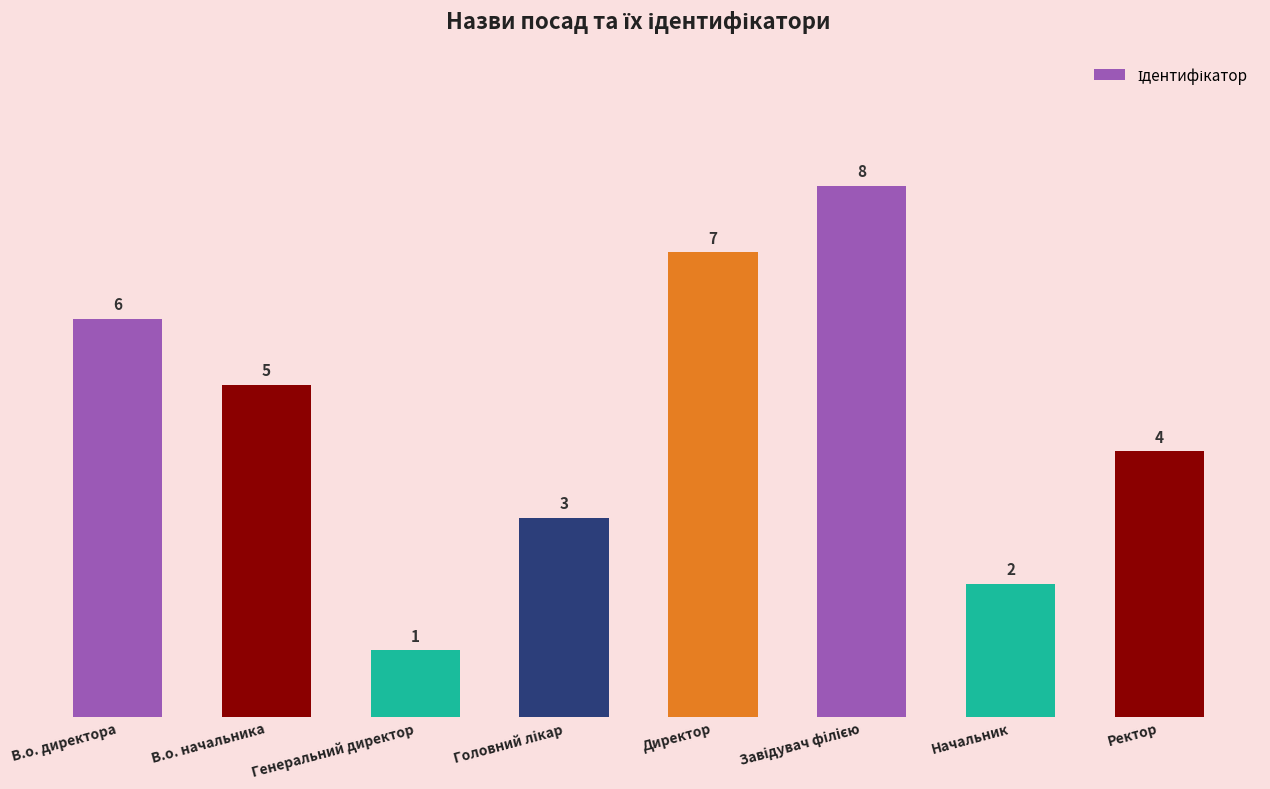

What is the difference between the maximum and minimum values?

7